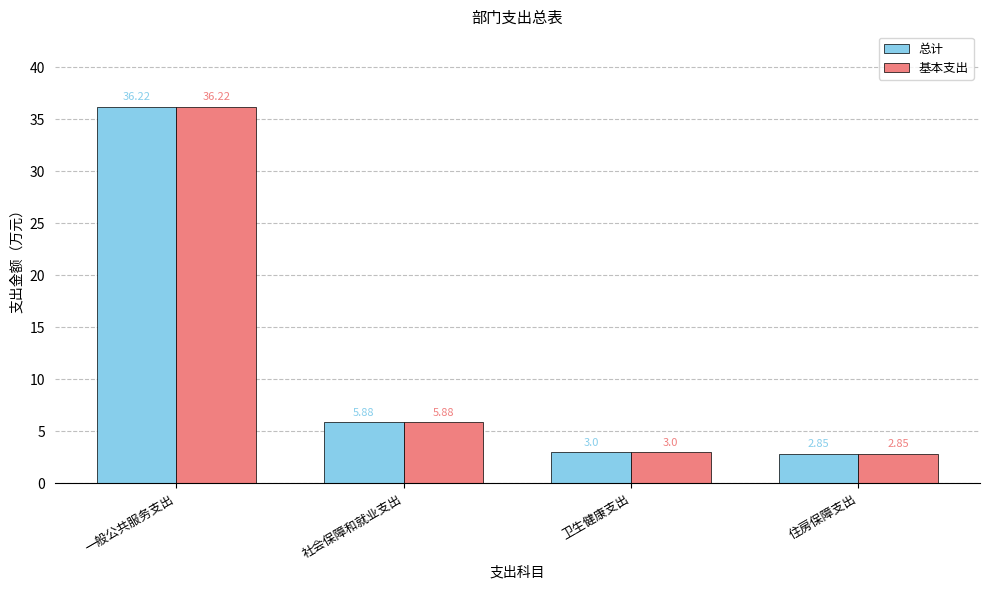

What is the average value of the 基本支出 series?

12.0